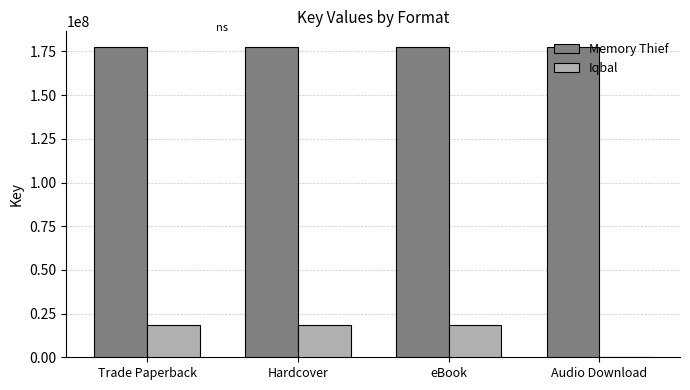

What is the greatest value displayed?

177620020